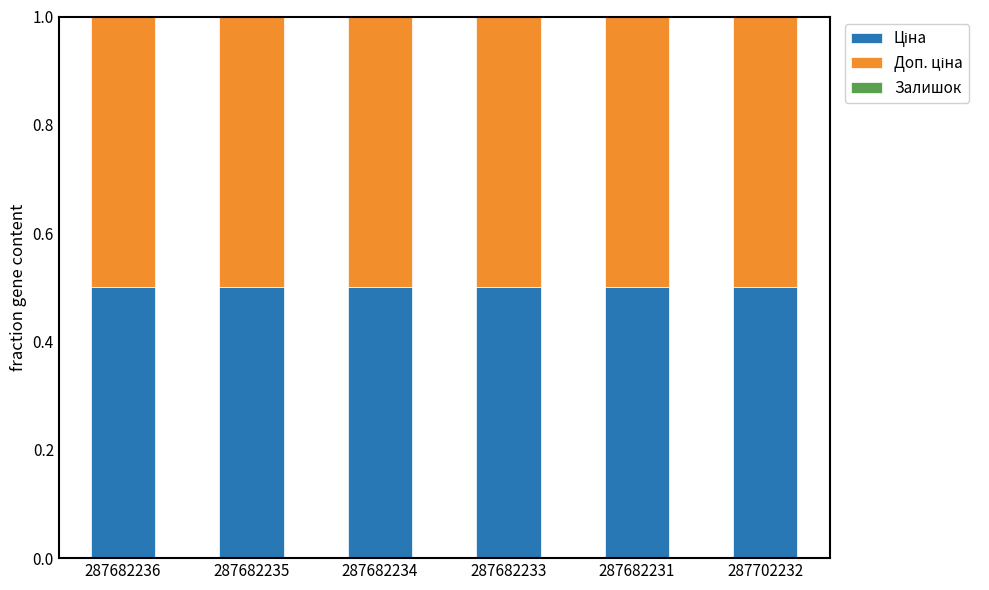

Is the value of Доп. ціна at 287702232 greater than the value of Ціна at 287682233?

No